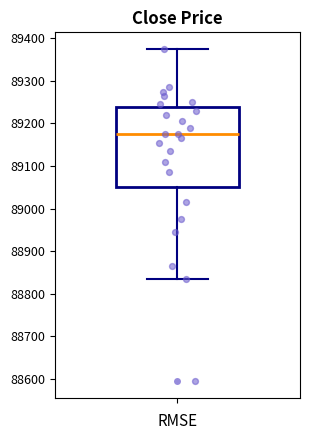

Transcribe this box plot: give where the median line is, the range the box spans, and where the two whiskers end, as read against the y-axis. The values are not printed on the chart, so give them approximately, as read against the axis.

median 89180, box 89050 to 89240, whiskers 88840 to 89380